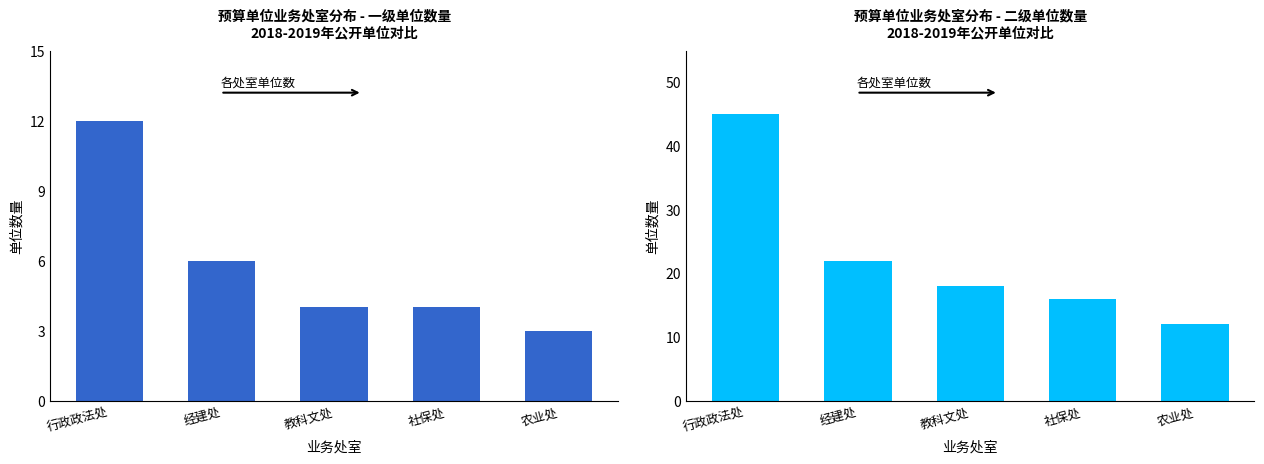

The value of 全部单位 at 经建处 is 22. True or false?

True